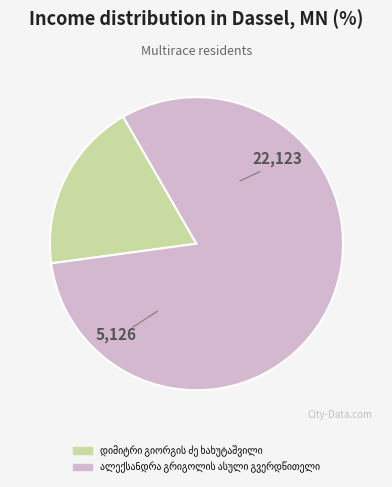

Does any single category account for the majority?

Yes